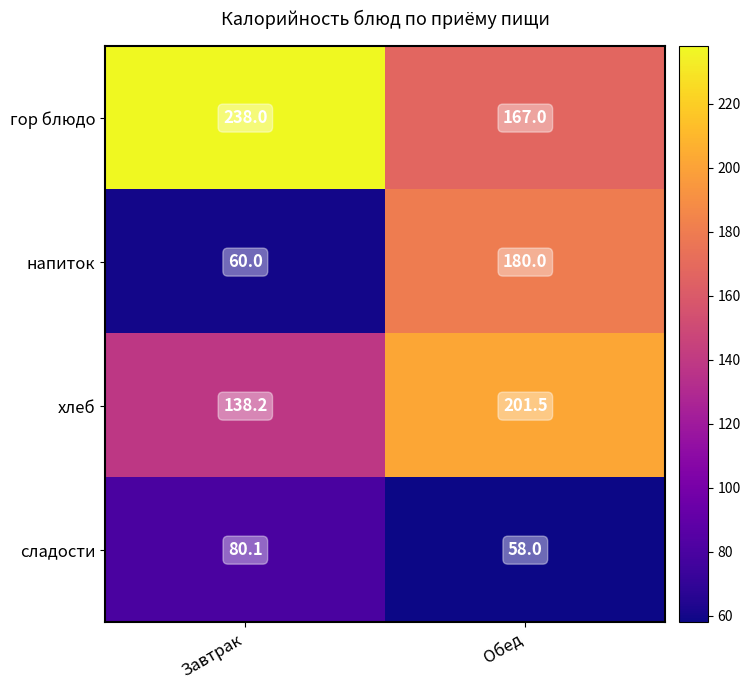

Reading right to left, list all the values displayed in this chart.

гор блюдо: 167.0	238.0
напиток: 180.0	60.0
хлеб: 201.5	138.2
сладости: 58.0	80.1